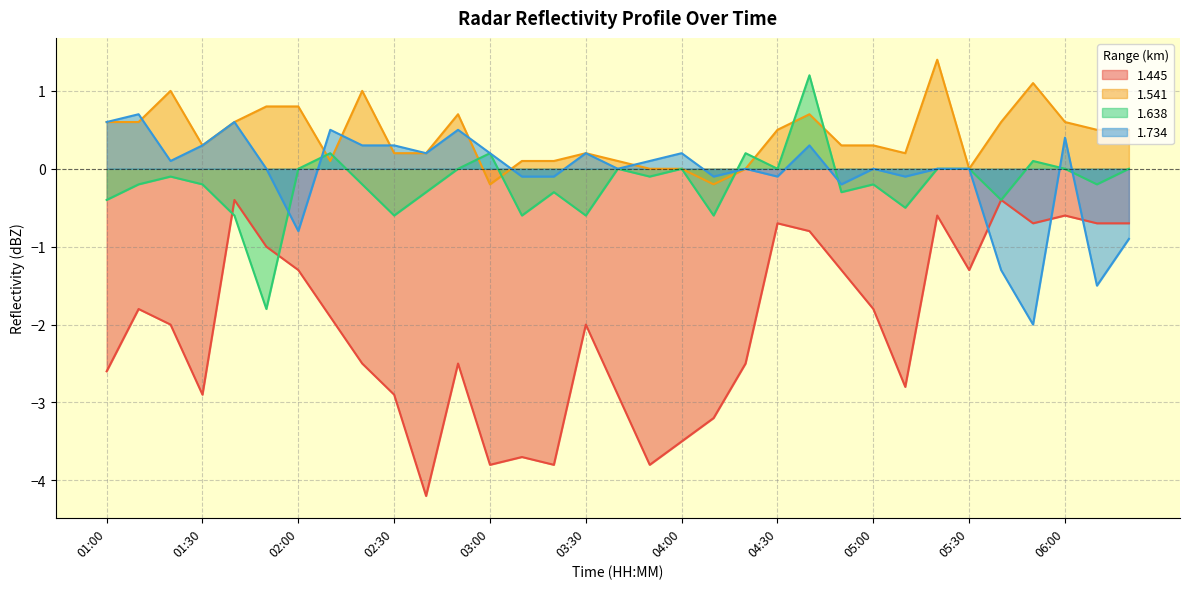

Reading right to left, extract all data points from this chart.

1.445: 06:20=-0.7	06:10=-0.7	06:00=-0.6	05:50=-0.7	05:40=-0.4	05:30=-1.3	05:20=-0.6	05:10=-2.8	05:00=-1.8	04:50=-1.3	04:40=-0.8	04:30=-0.7	04:20=-2.5	04:10=-3.2	04:00=-3.5	03:50=-3.8	03:40=-2.9	03:30=-2.0	03:20=-3.8	03:10=-3.7	03:00=-3.8	02:50=-2.5	02:40=-4.2	02:30=-2.9	02:20=-2.5	02:10=-1.9	02:00=-1.3	01:50=-1.0	01:40=-0.4	01:30=-2.9	01:20=-2.0	01:10=-1.8	01:00=-2.6
1.541: 06:20=0.5	06:10=0.5	06:00=0.6	05:50=1.1	05:40=0.6	05:30=-0.0	05:20=1.4	05:10=0.2	05:00=0.3	04:50=0.3	04:40=0.7	04:30=0.5	04:20=0.0	04:10=-0.2	04:00=-0.0	03:50=-0.0	03:40=0.1	03:30=0.2	03:20=0.1	03:10=0.1	03:00=-0.2	02:50=0.7	02:40=0.2	02:30=0.2	02:20=1.0	02:10=0.1	02:00=0.8	01:50=0.8	01:40=0.6	01:30=0.3	01:20=1.0	01:10=0.6	01:00=0.6
1.638: 06:20=-0.0	06:10=-0.2	06:00=-0.0	05:50=0.1	05:40=-0.4	05:30=0.0	05:20=0.0	05:10=-0.5	05:00=-0.2	04:50=-0.3	04:40=1.2	04:30=0.0	04:20=0.2	04:10=-0.6	04:00=0.0	03:50=-0.1	03:40=0.0	03:30=-0.6	03:20=-0.3	03:10=-0.6	03:00=0.2	02:50=-0.0	02:40=-0.3	02:30=-0.6	02:20=-0.2	02:10=0.2	02:00=0.0	01:50=-1.8	01:40=-0.6	01:30=-0.2	01:20=-0.1	01:10=-0.2	01:00=-0.4
1.734: 06:20=-0.9	06:10=-1.5	06:00=0.4	05:50=-2.0	05:40=-1.3	05:30=0.0	05:20=0.0	05:10=-0.1	05:00=0.0	04:50=-0.2	04:40=0.3	04:30=-0.1	04:20=0.0	04:10=-0.1	04:00=0.2	03:50=0.1	03:40=0.0	03:30=0.2	03:20=-0.1	03:10=-0.1	03:00=0.2	02:50=0.5	02:40=0.2	02:30=0.3	02:20=0.3	02:10=0.5	02:00=-0.8	01:50=0.0	01:40=0.6	01:30=0.3	01:20=0.1	01:10=0.7	01:00=0.6